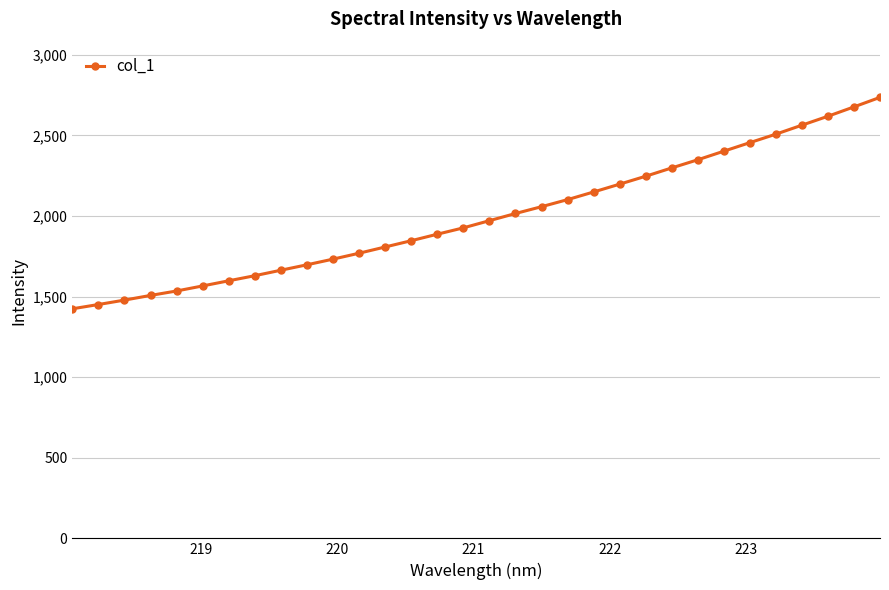

What is the maximum value shown in the chart?

2736.1